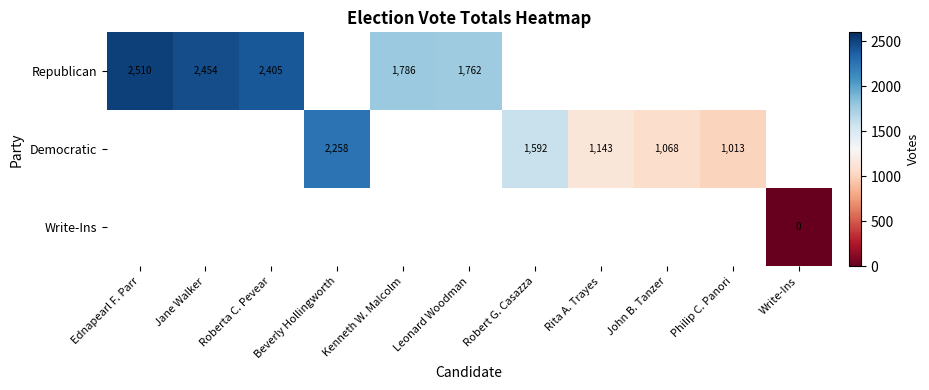

List the labels in order of Republican value, largest first.

Ednapearl F. Parr, Jane Walker, Roberta C. Pevear, Beverly Hollingworth, Kenneth W. Malcolm, Leonard Woodman, Robert G. Casazza, Rita A. Trayes, John B. Tanzer, Philip C. Panori, Write-Ins